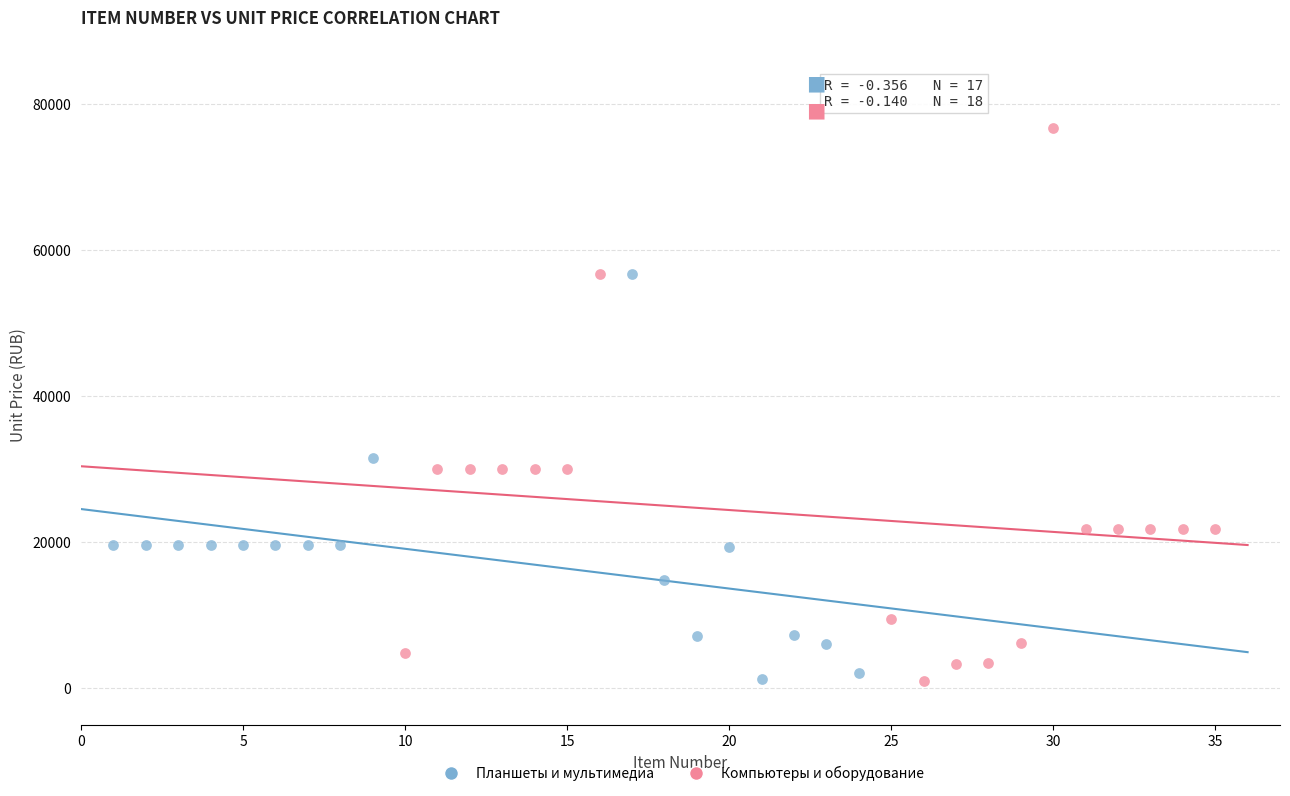

Which series has the largest Y range (max minus min)?

Компьютеры и оборудование